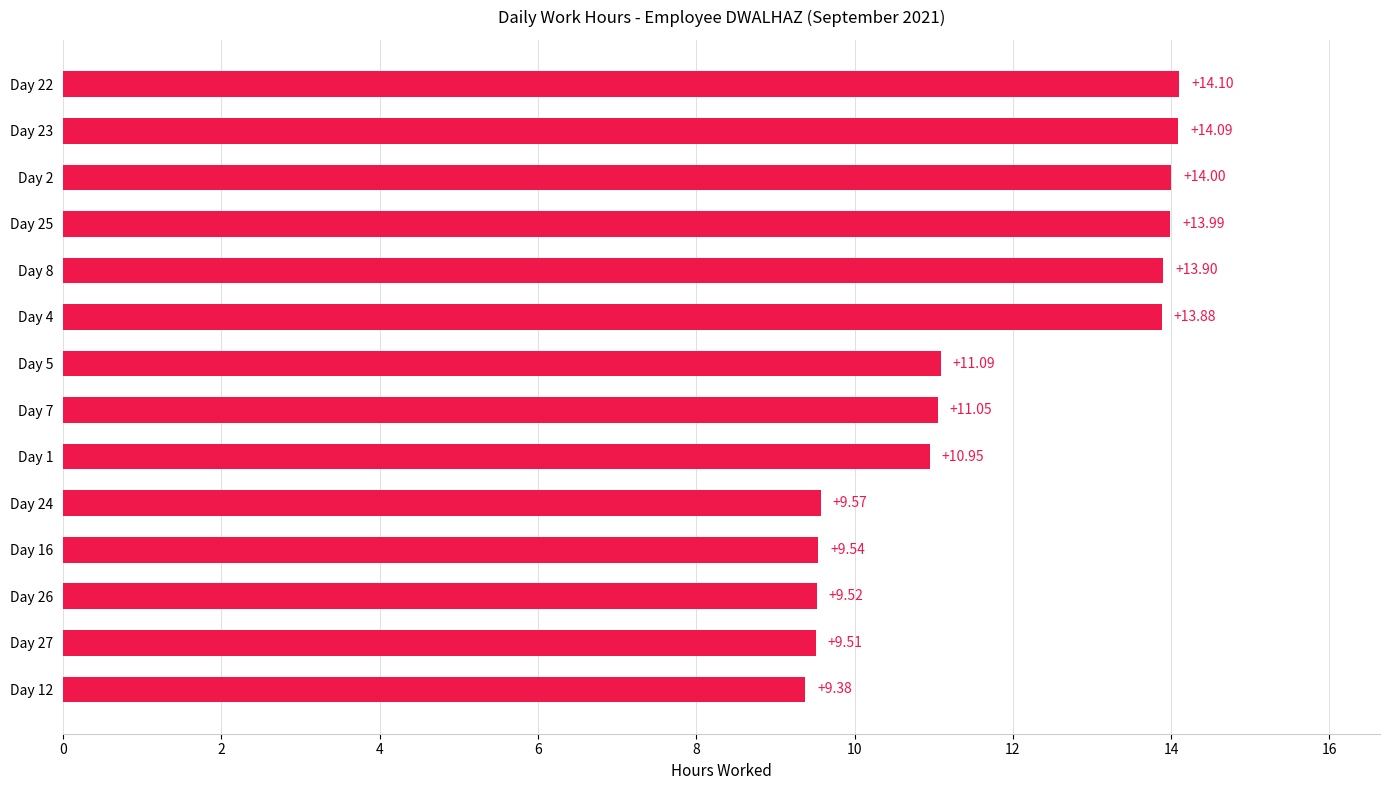

What is the average value?

11.8